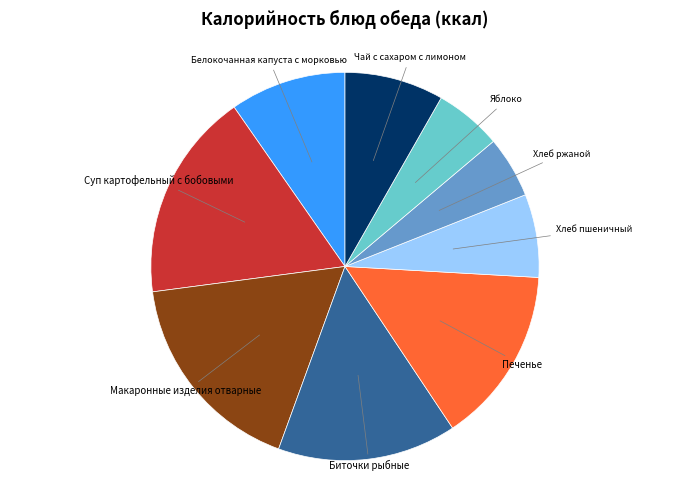

How many slices are in this pie chart?

9